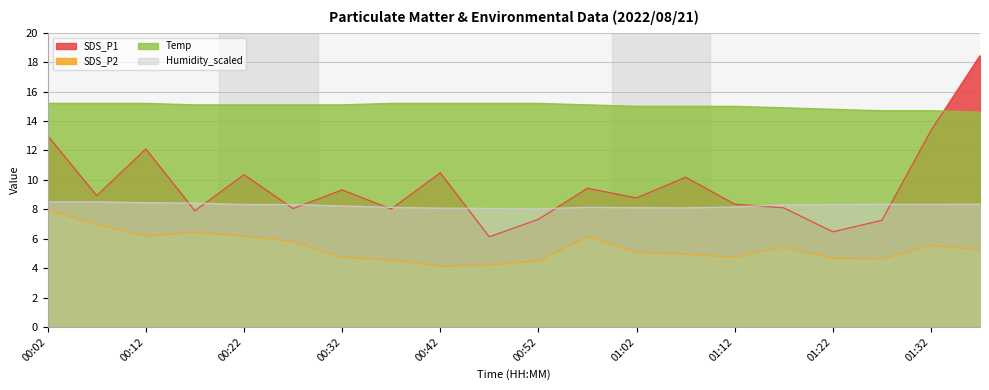

True or false: Humidity_scaled and Temp intersect in this chart.

False